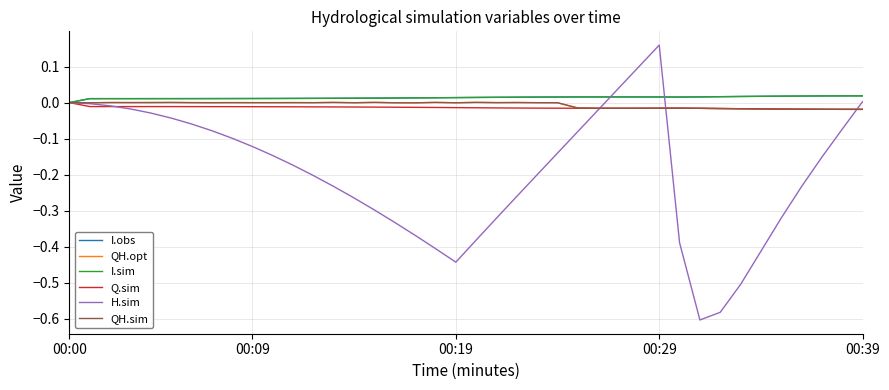

Which category has the lowest value in the I.sim series?

00:00